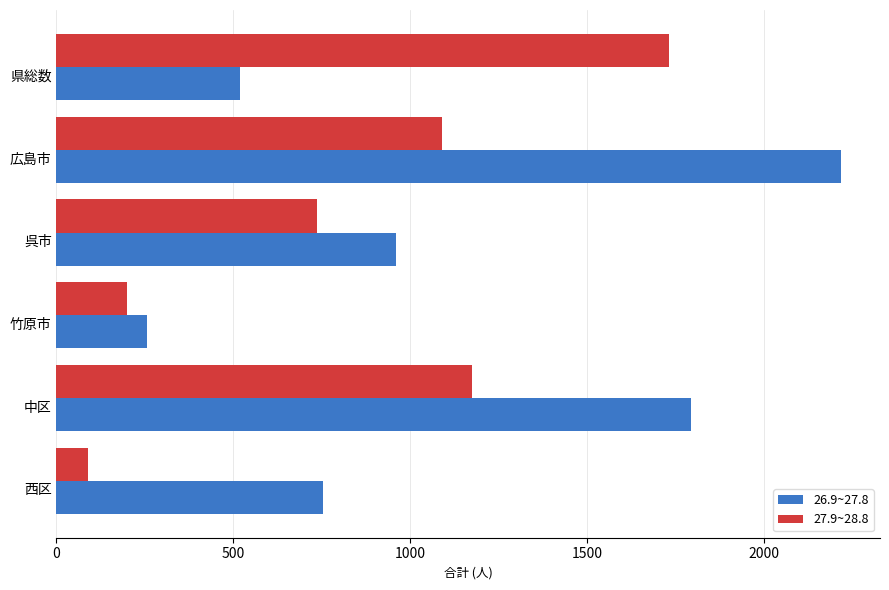

What value does the 27.9~28.8 series have at 広島市?

1090